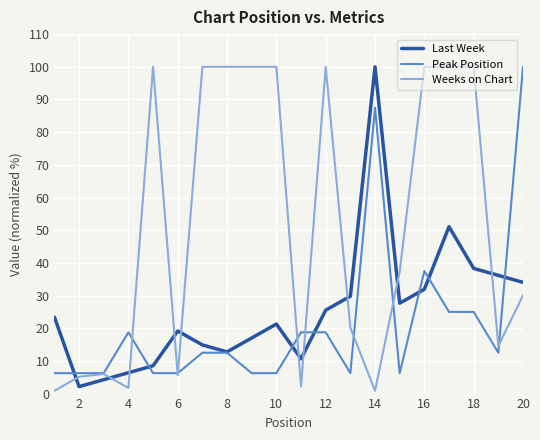

What is the maximum value for Last Week?

100.0